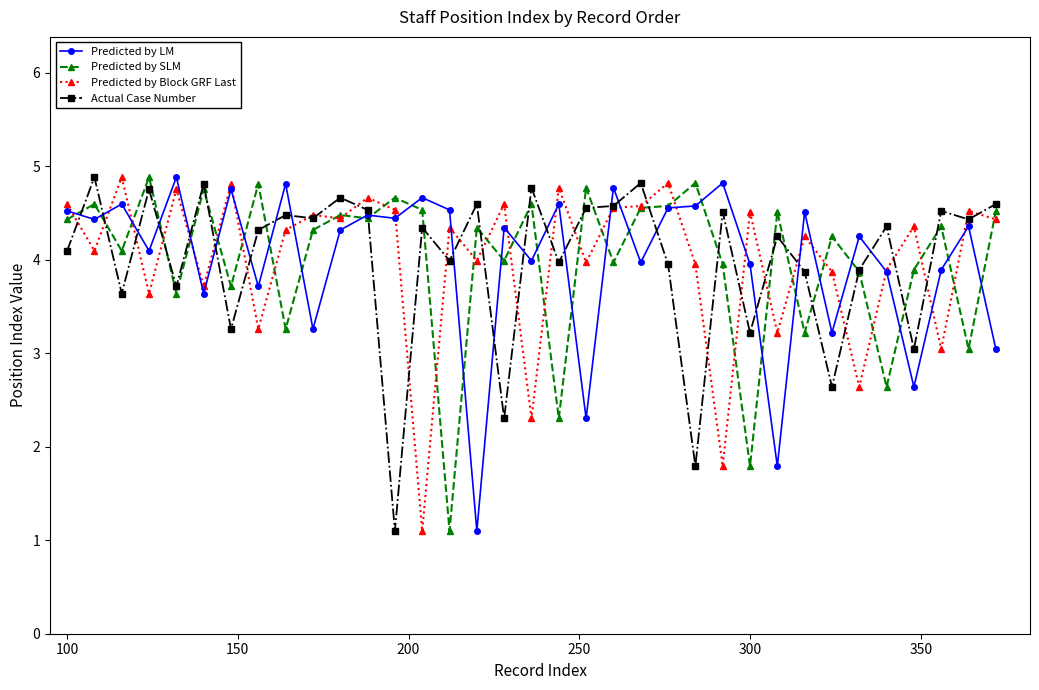

What is the value of the Actual Case Number point at the 33rd from the left?

4.5